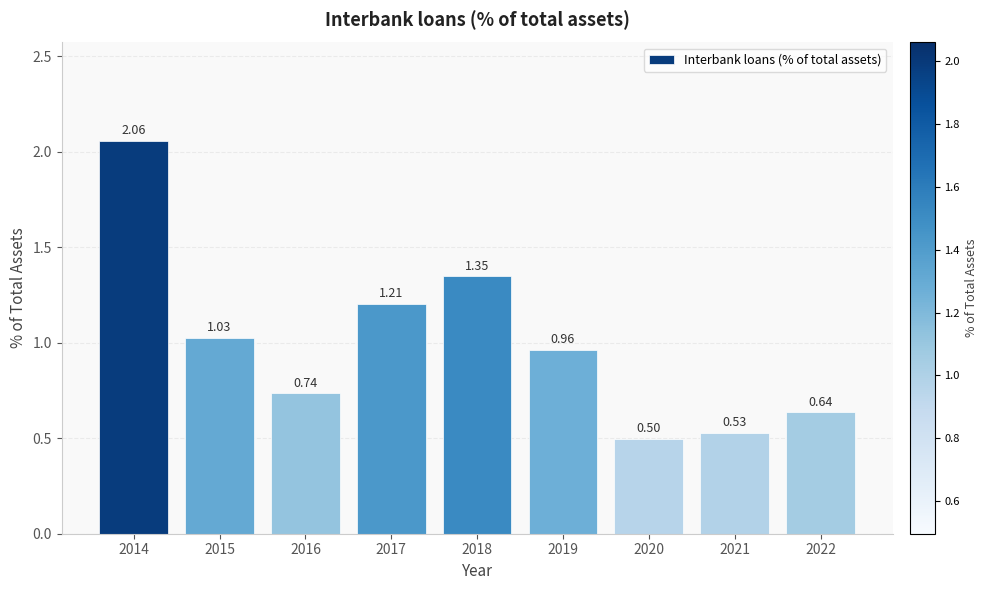

What is the sum of the values at 2016 and 2017?

1.9